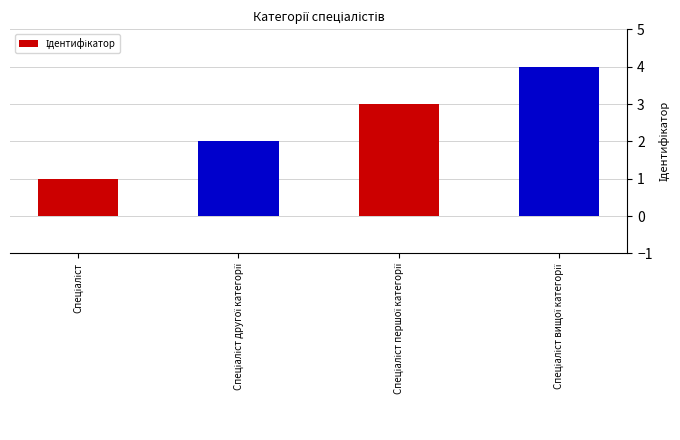

What is the maximum value shown in the chart?

4